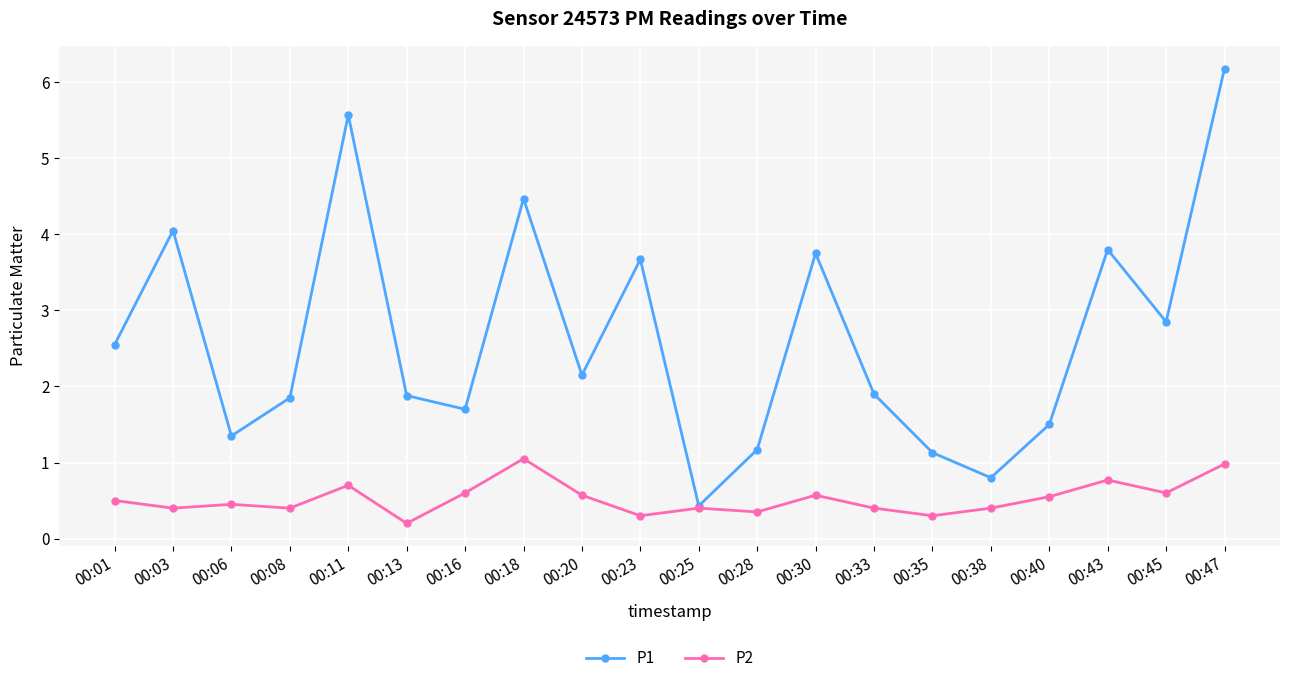

What is the value of the P2 point at the 16th from the left?

0.4